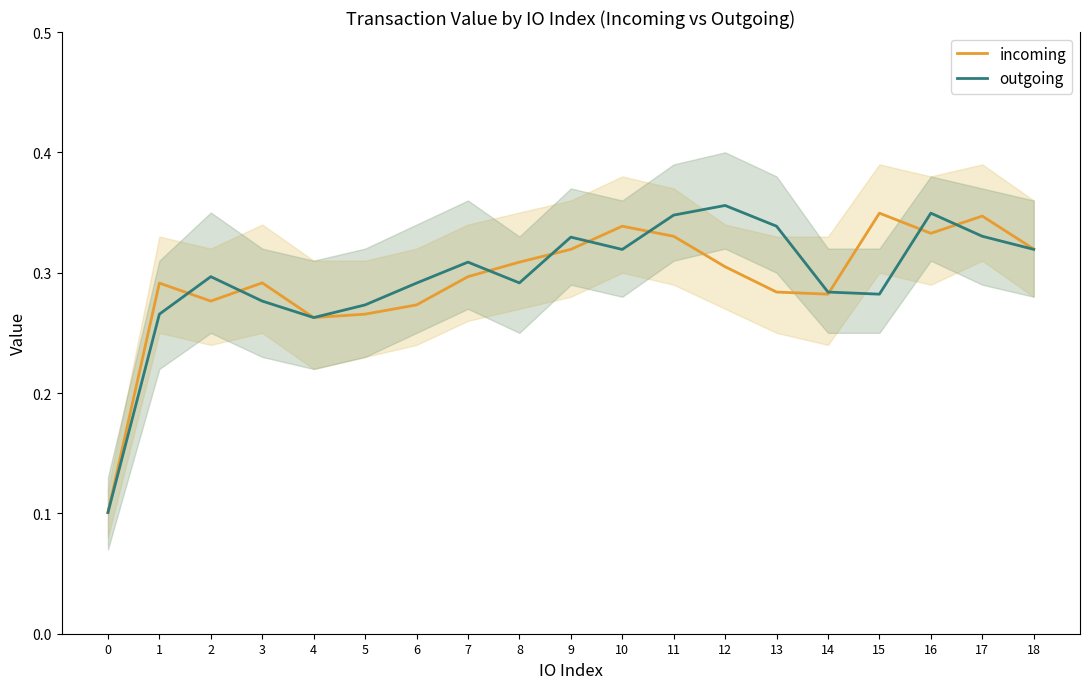

Reading right to left, list all the values displayed in this chart.

incoming: 0.3	0.3	0.3	0.3	0.3	0.3	0.3	0.3	0.3	0.3	0.3	0.3	0.3	0.3	0.3	0.3	0.3	0.3	0.1
outgoing: 0.3	0.3	0.3	0.3	0.3	0.3	0.4	0.3	0.3	0.3	0.3	0.3	0.3	0.3	0.3	0.3	0.3	0.3	0.1